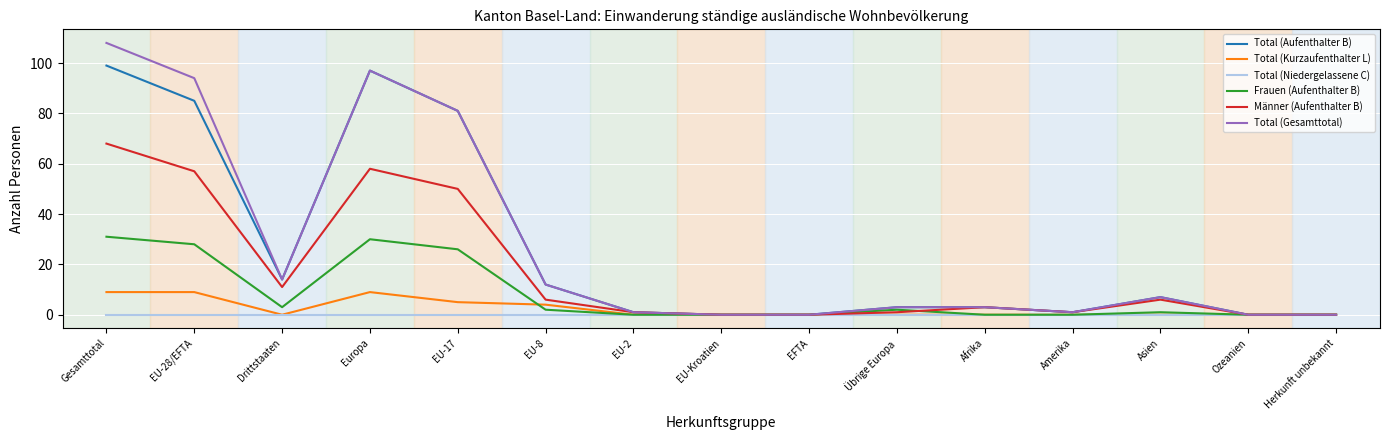

Which series has the widest spread of values?

Total (Gesamttotal)